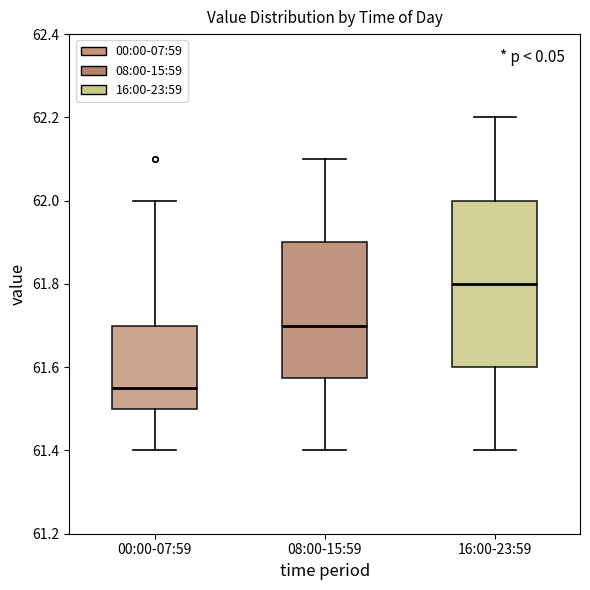

Which box has the lowest median line?

00:00-07:59